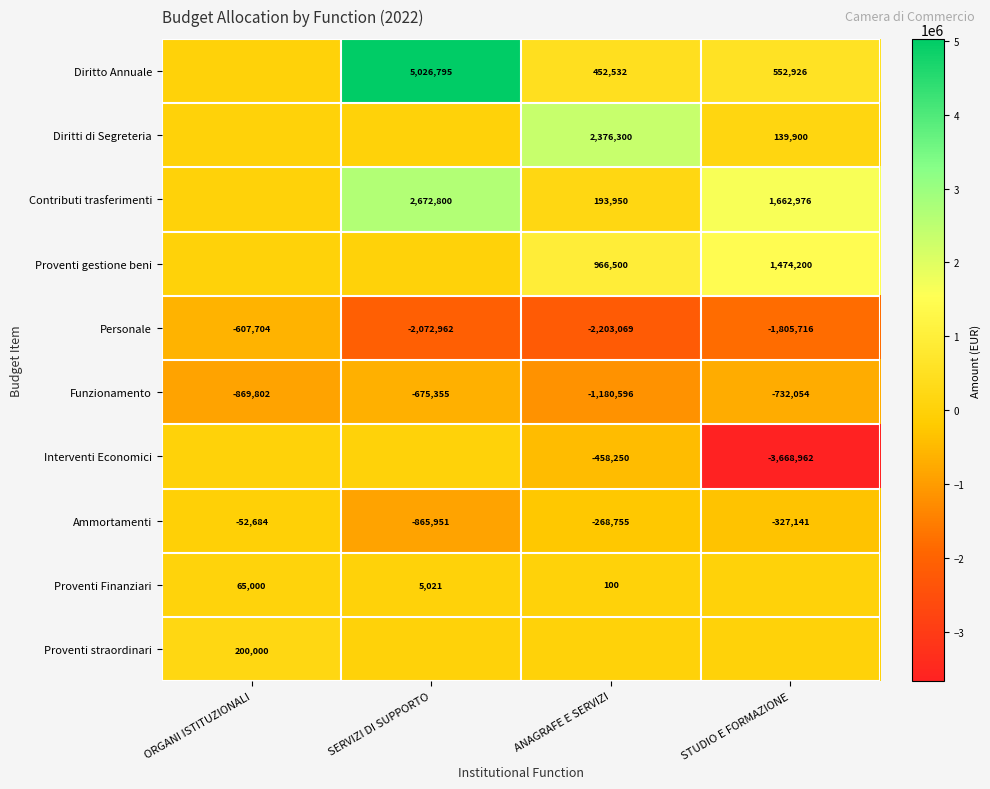

What is the sum of all Ammortamenti values?

-1514531